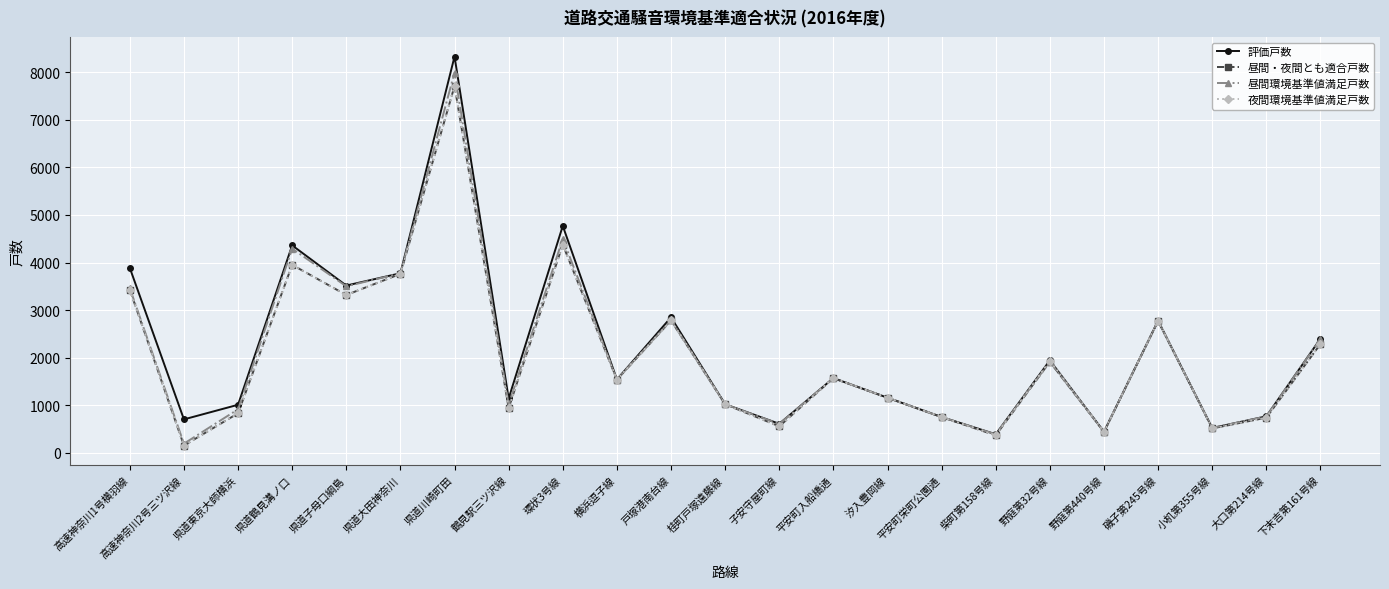

How many values in the 昼間環境基準値満足戸数 series are below 1541?

11